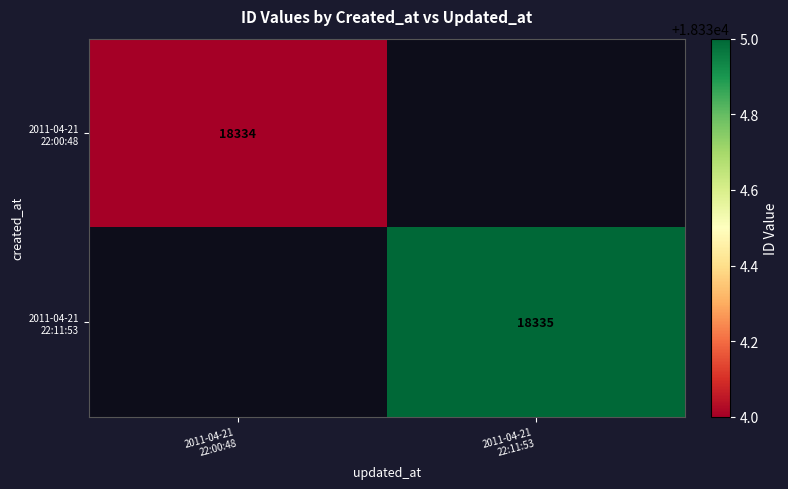

Which has a higher value, 2011-04-21
22:00:48 or 2011-04-21
22:11:53?

2011-04-21
22:11:53